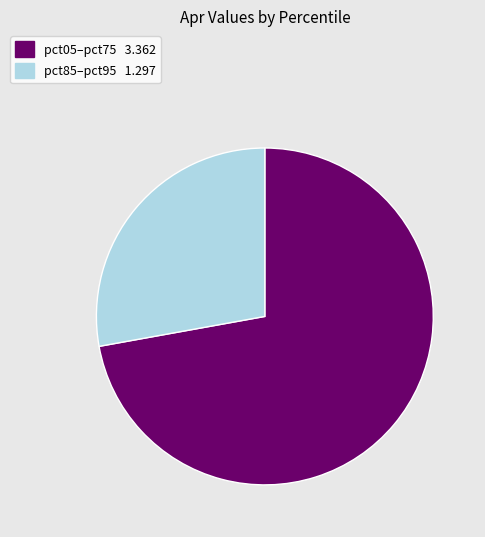

Is there any slice that represents more than half of the pie?

Yes